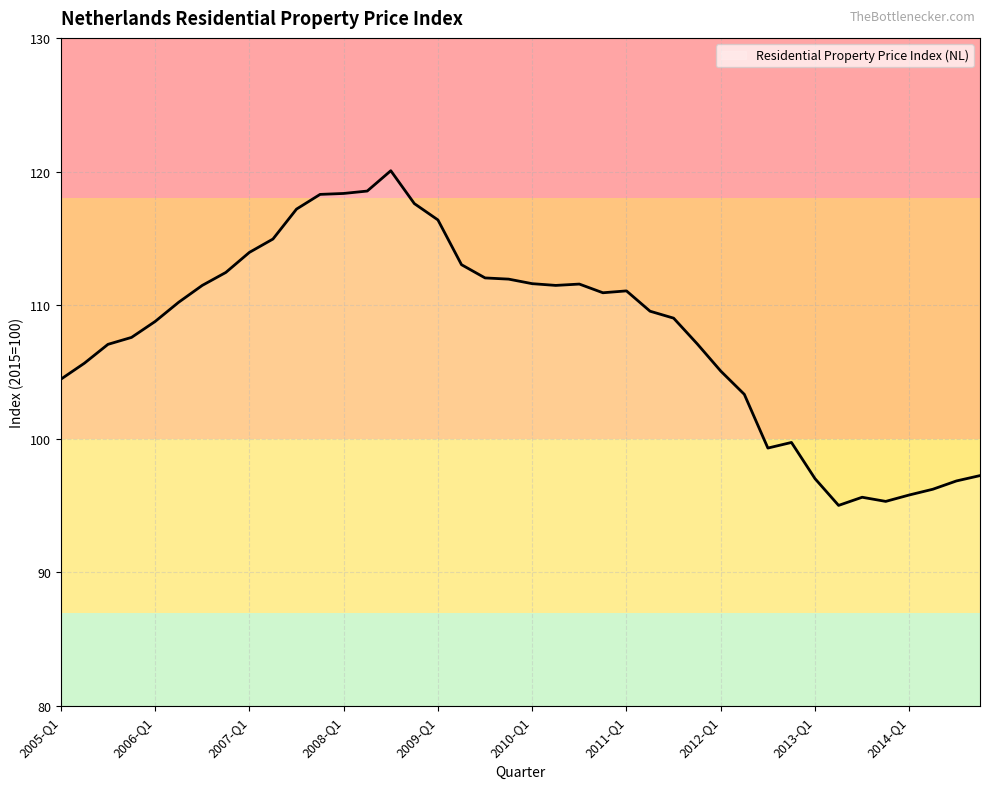

What is the minimum value shown in the chart?

95.0